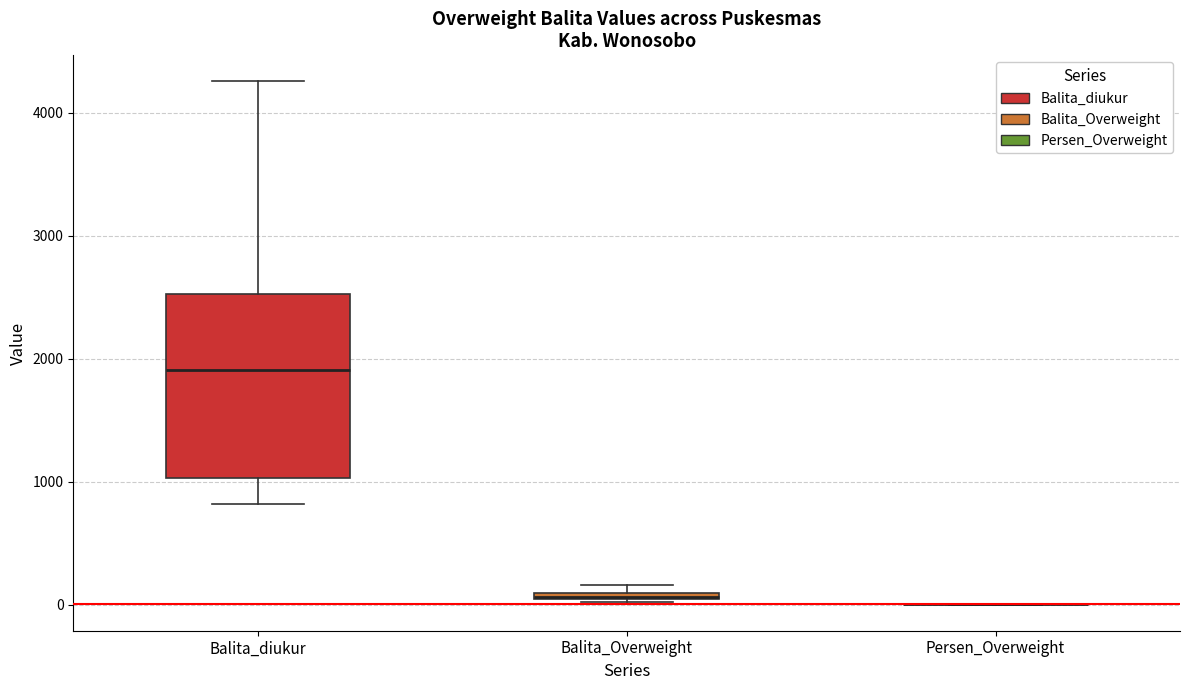

Comparing the boxes themselves (not the whiskers), which one is the tallest?

Balita_diukur